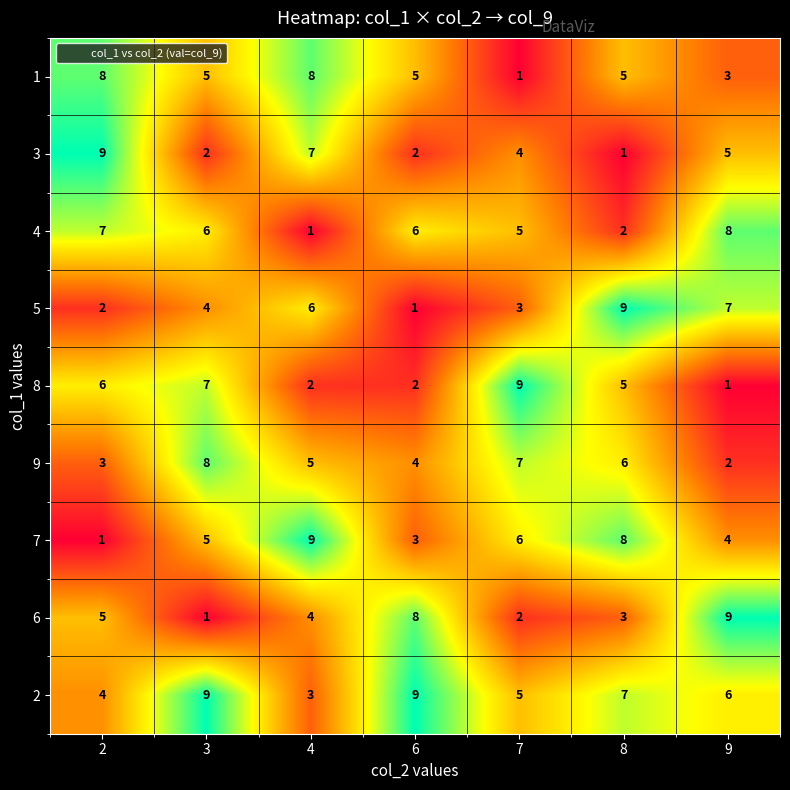

How many 3 values are between 2 and 7?

5